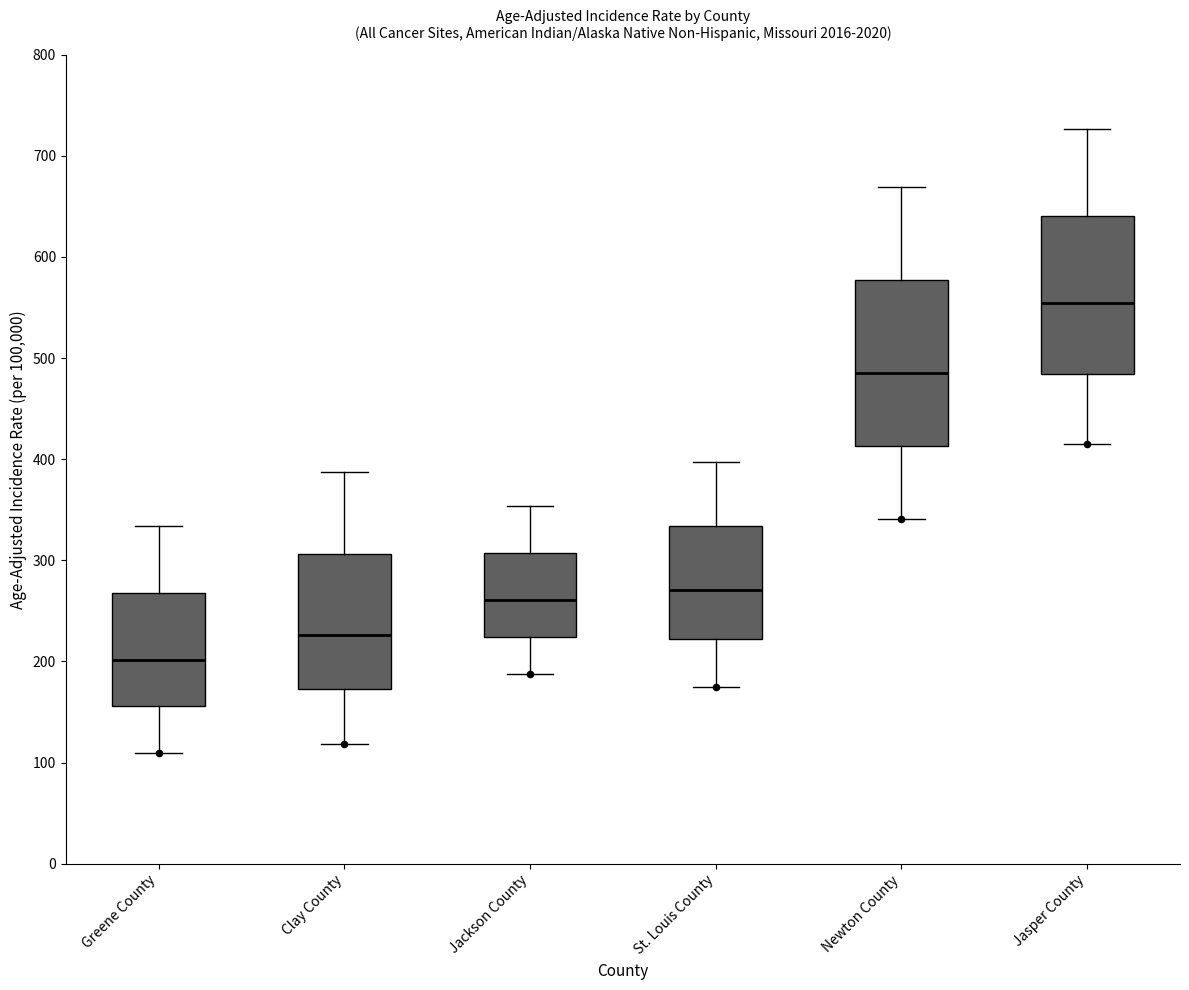

Which box has the lowest median line?

Greene County